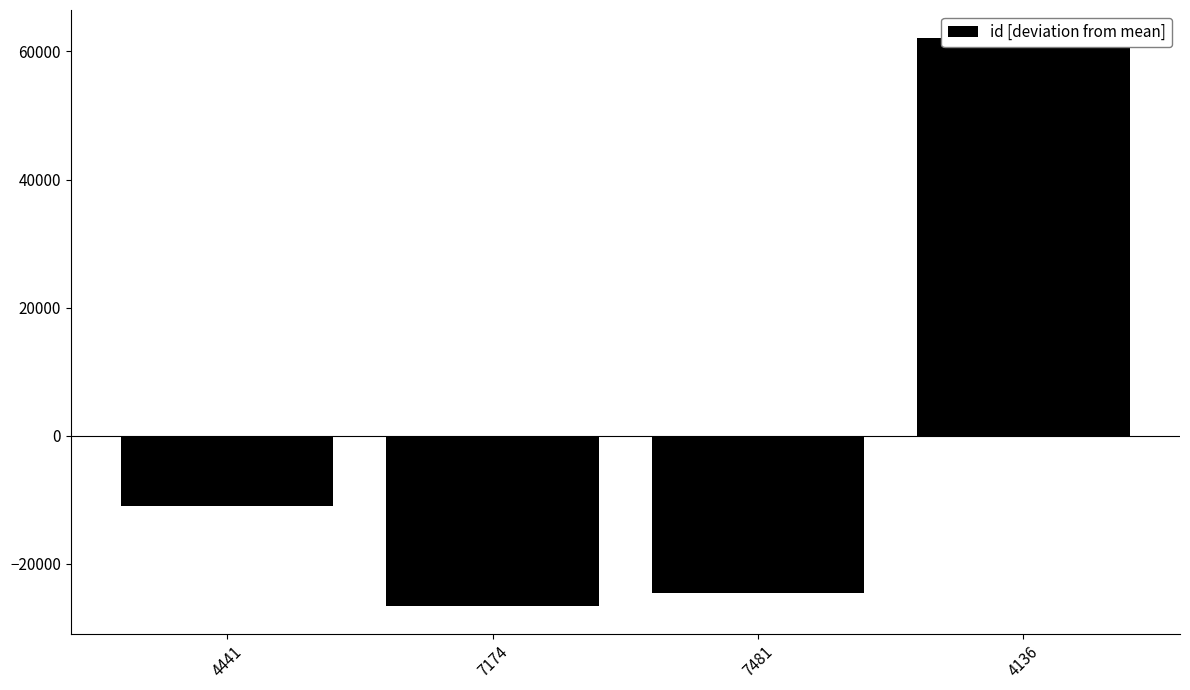

Count the number of categories in the chart.

4